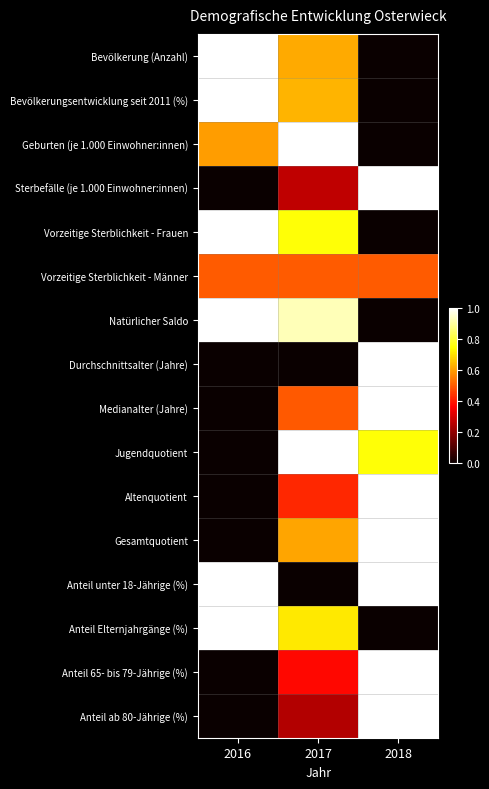

What is the difference between the highest and lowest values at 2017?

1.0